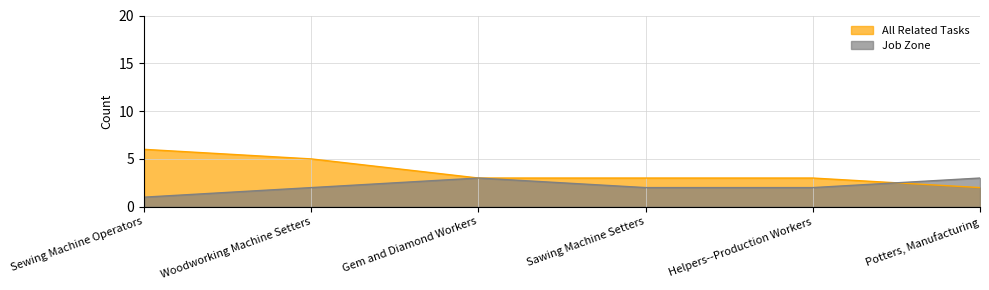

How many values in the Job Zone series are below 2?

1